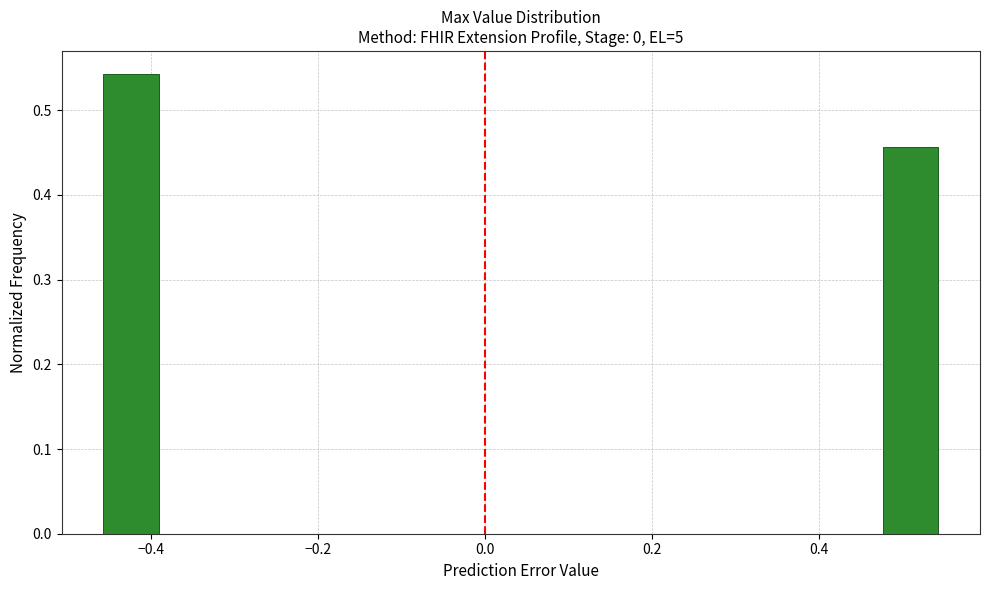

Around what value on the x-axis is the tallest bar? Give the approximate position of its centre, as read against the axis.

-0.42